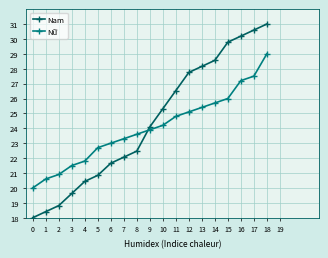

What is the average value of the Nữ series?

24.0